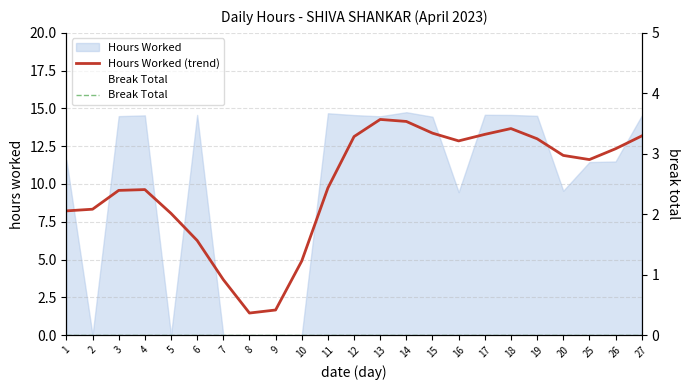

True or false: Hours Worked (trend) and Break Total intersect in this chart.

False